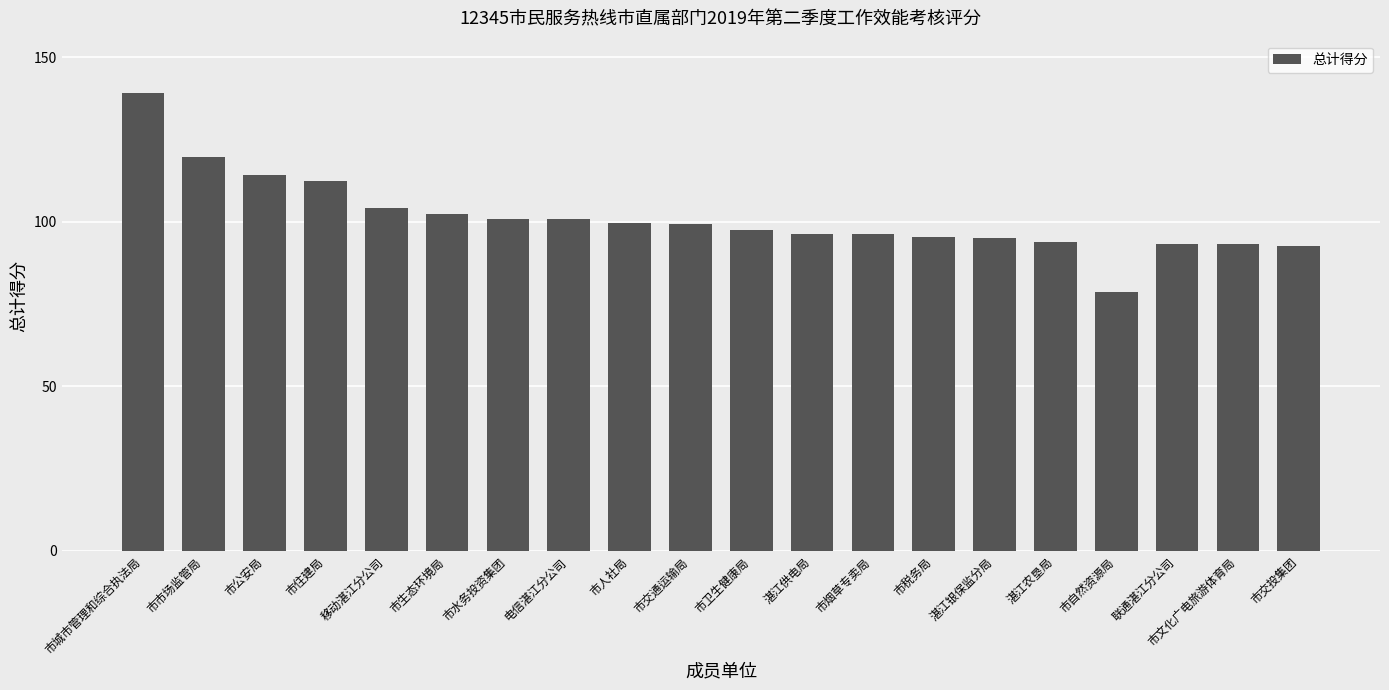

Are the bars grouped side by side (vs. stacked)?

No